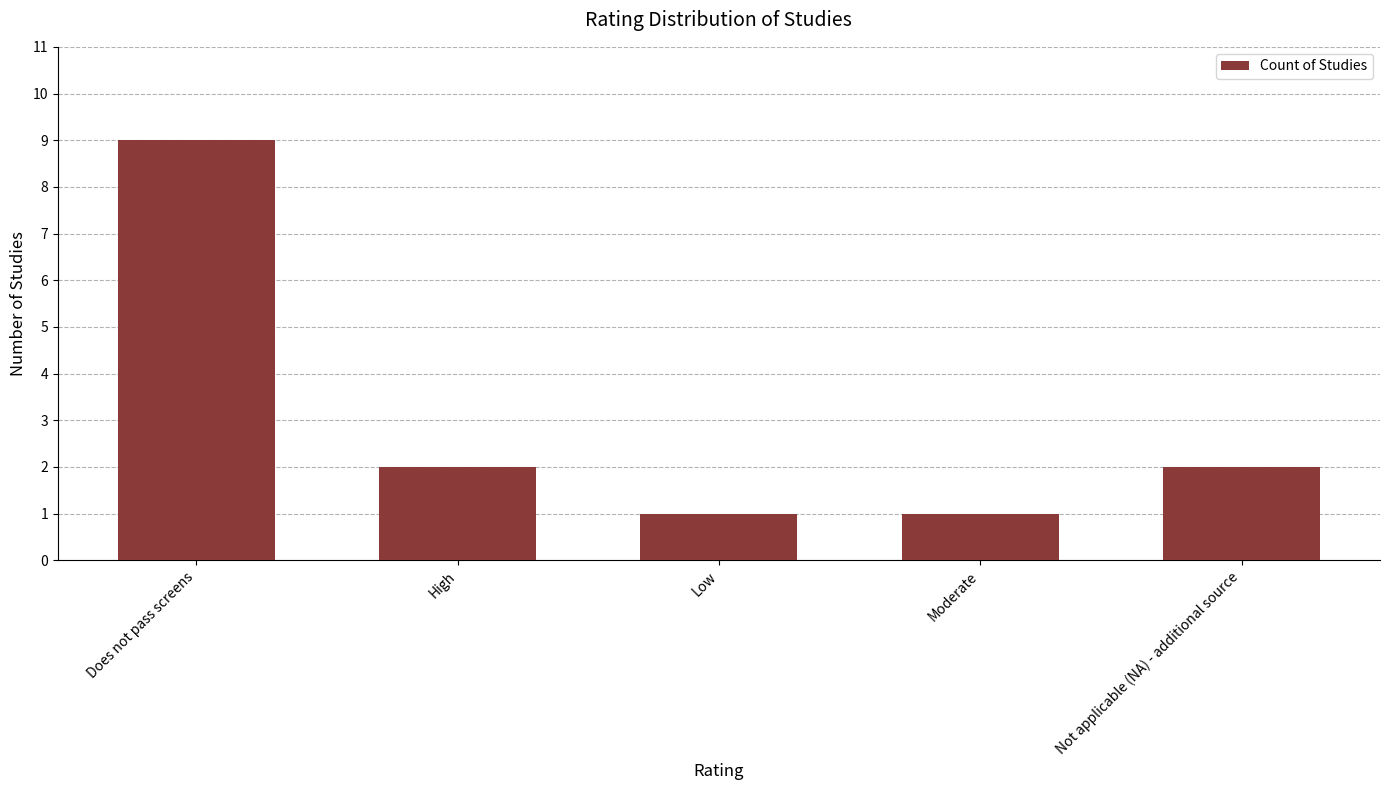

The value at High is 1. True or false?

False